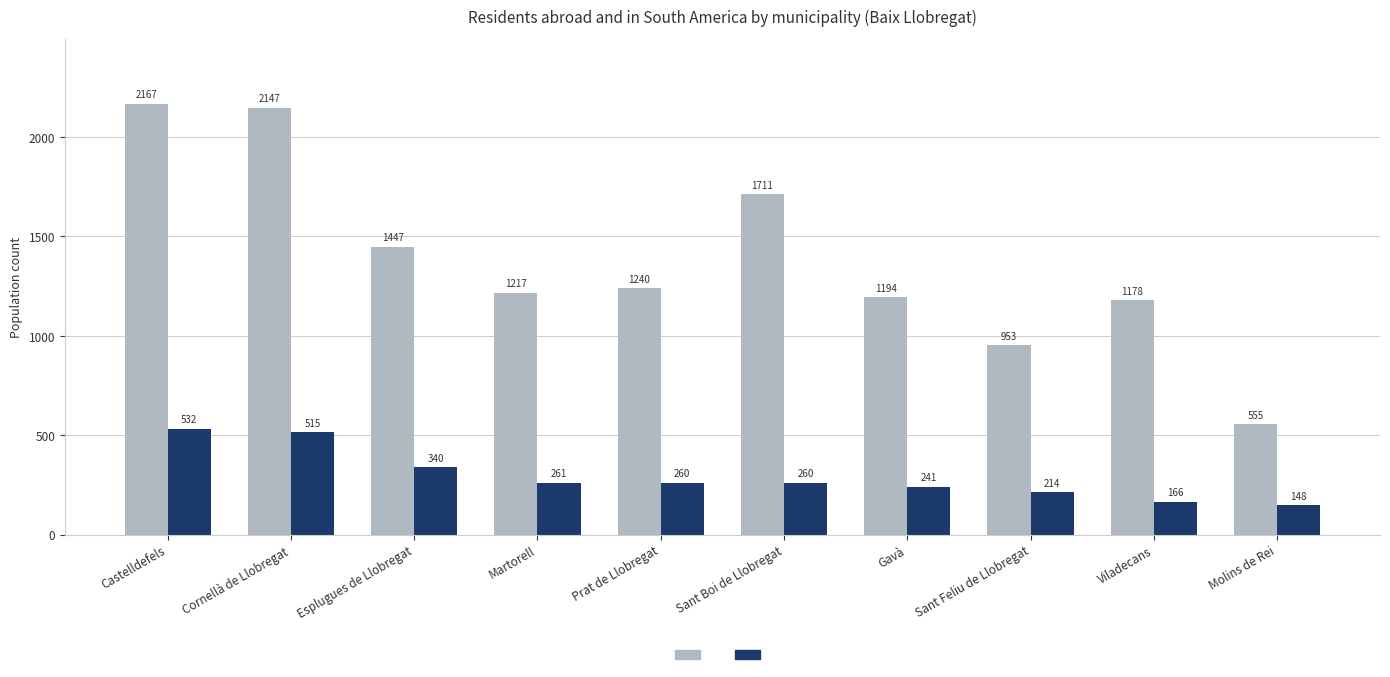

At which category is the sum across all series the highest?

Castelldefels